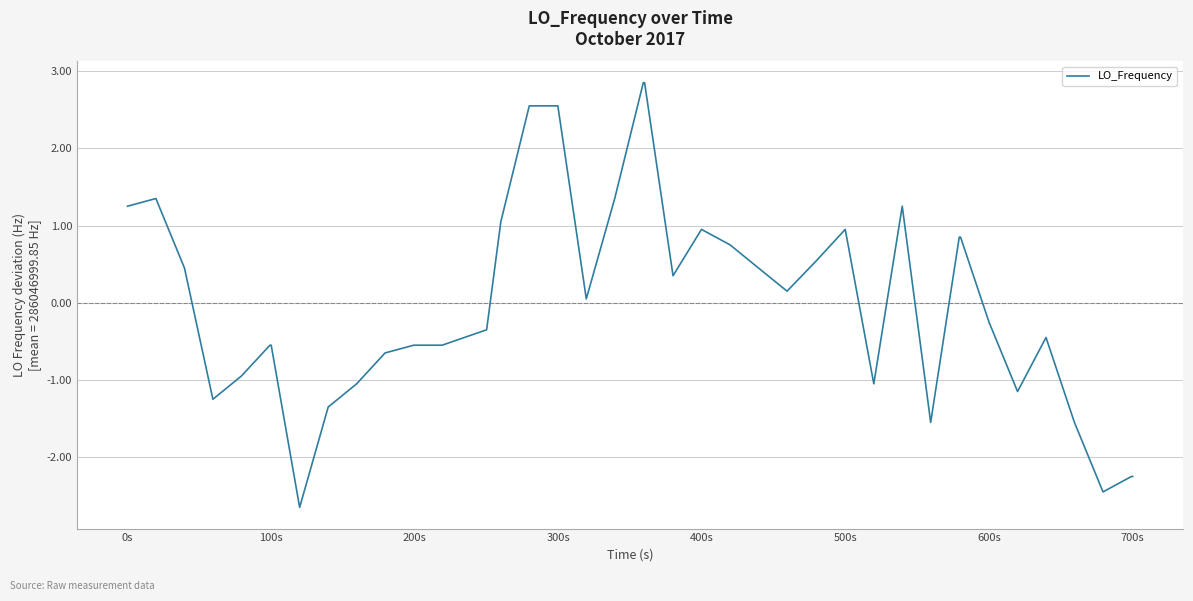

What is the smallest value displayed?

-2.7